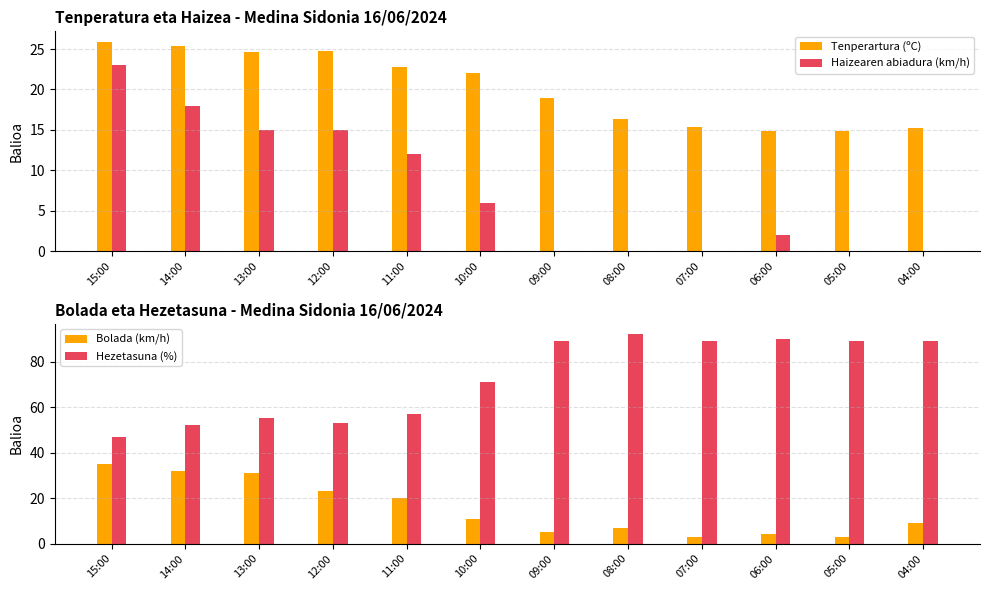

What is the value of the Hezetasuna (%) bar at the 6th from the left?

71